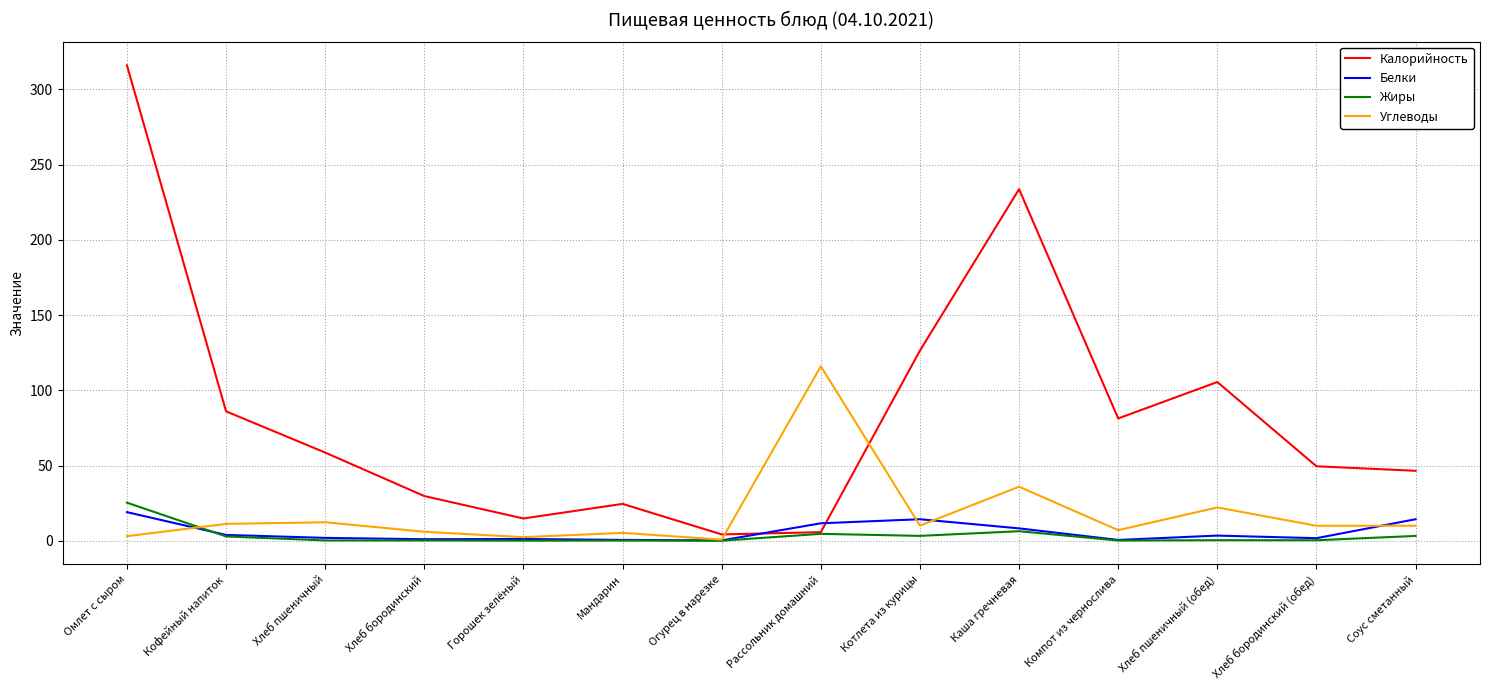

What is the lowest value of the Белки series?

0.2